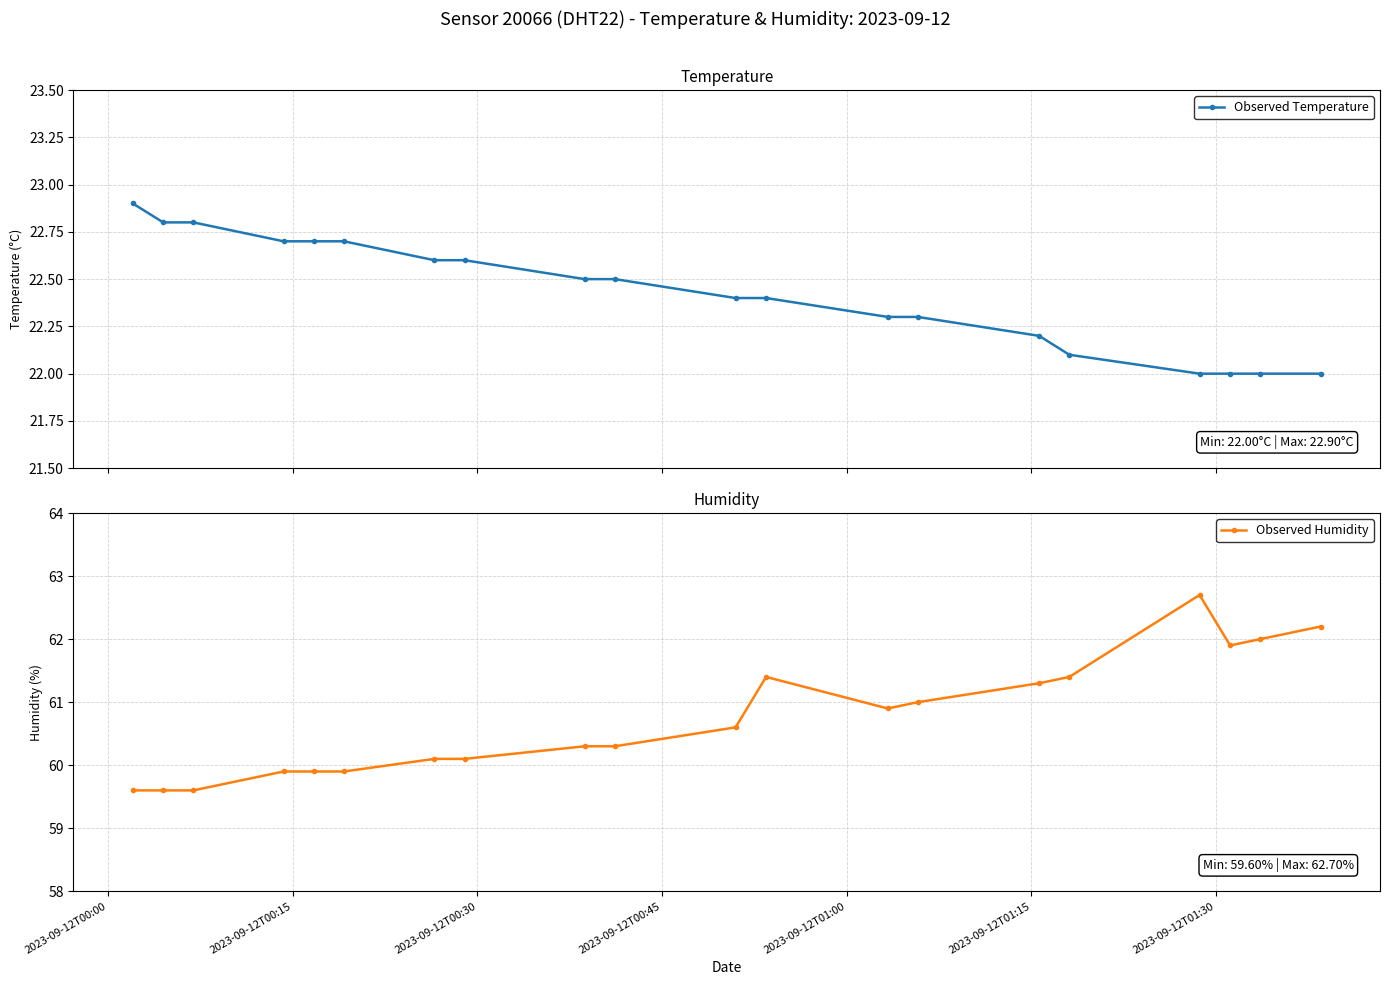

True or false: Observed Humidity and Observed Temperature cross at least once.

False